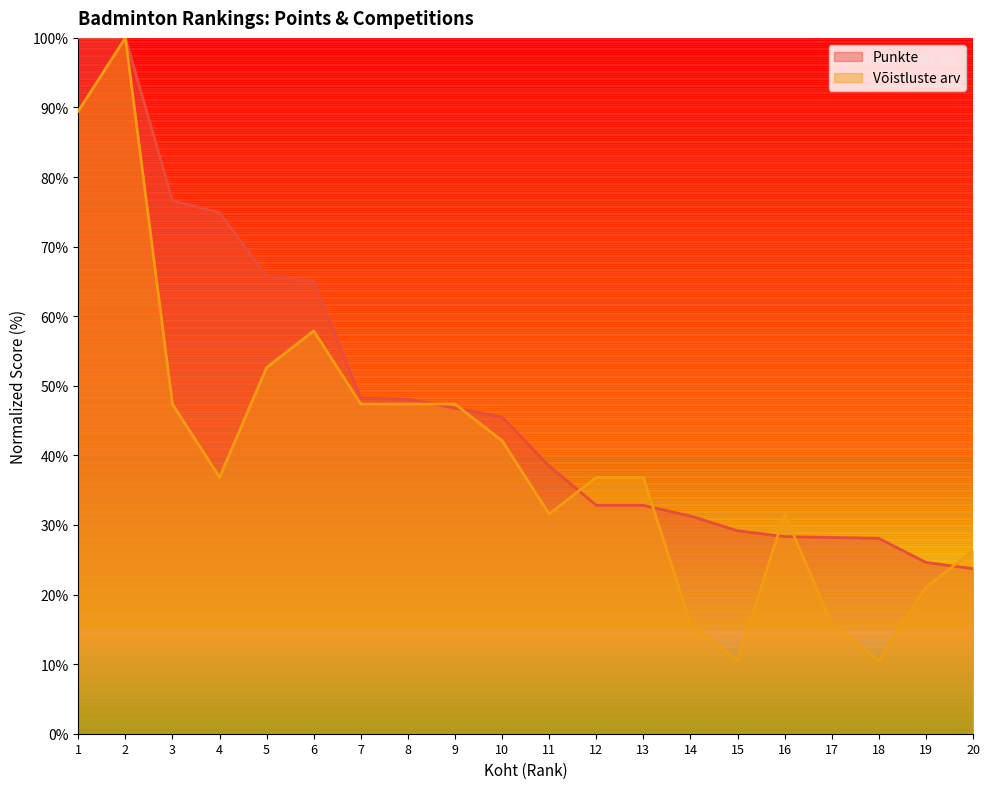

Does the chart have visible grid lines?

No